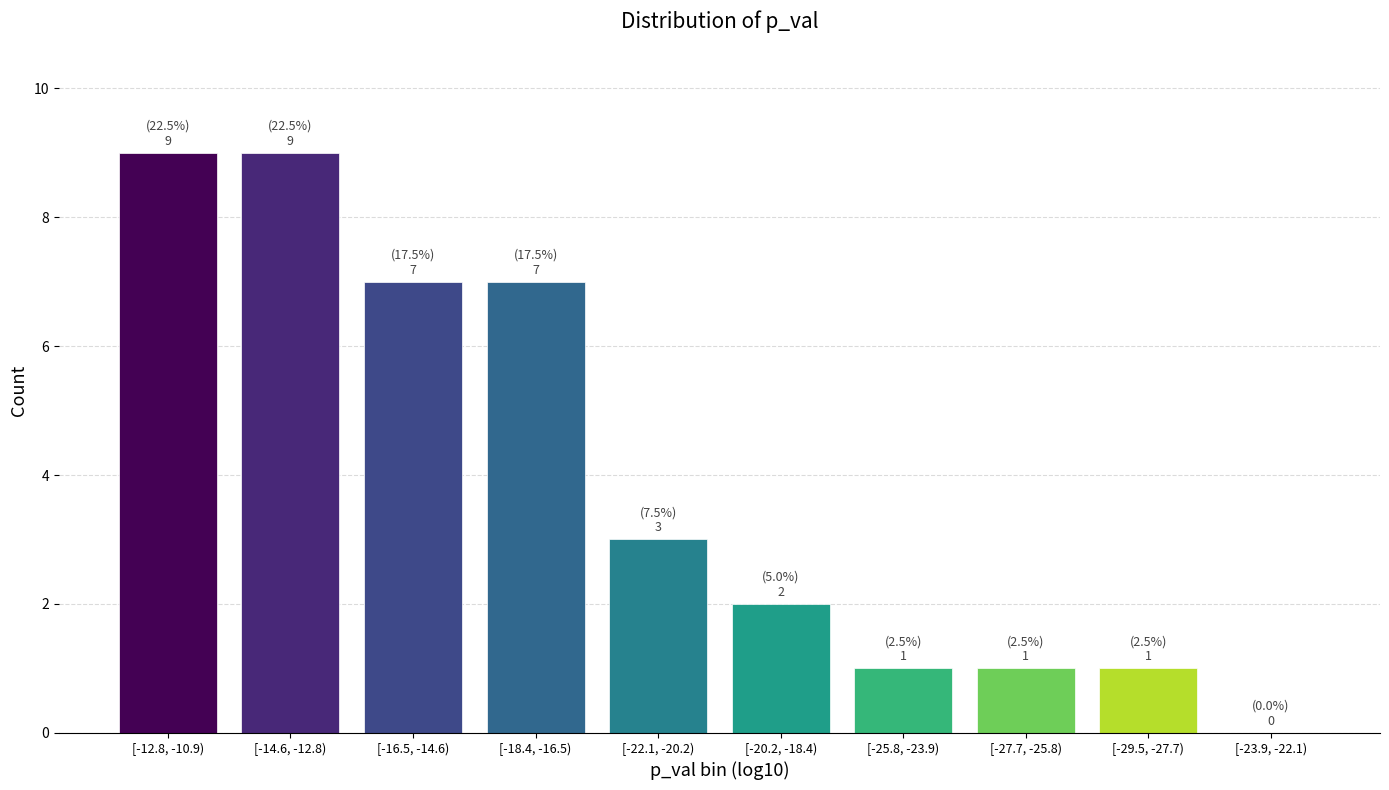

Reading right to left, extract all data points from this chart.

[-23.9, -22.1)=0	[-29.5, -27.7)=1	[-27.7, -25.8)=1	[-25.8, -23.9)=1	[-20.2, -18.4)=2	[-22.1, -20.2)=3	[-18.4, -16.5)=7	[-16.5, -14.6)=7	[-14.6, -12.8)=9	[-12.8, -10.9)=9